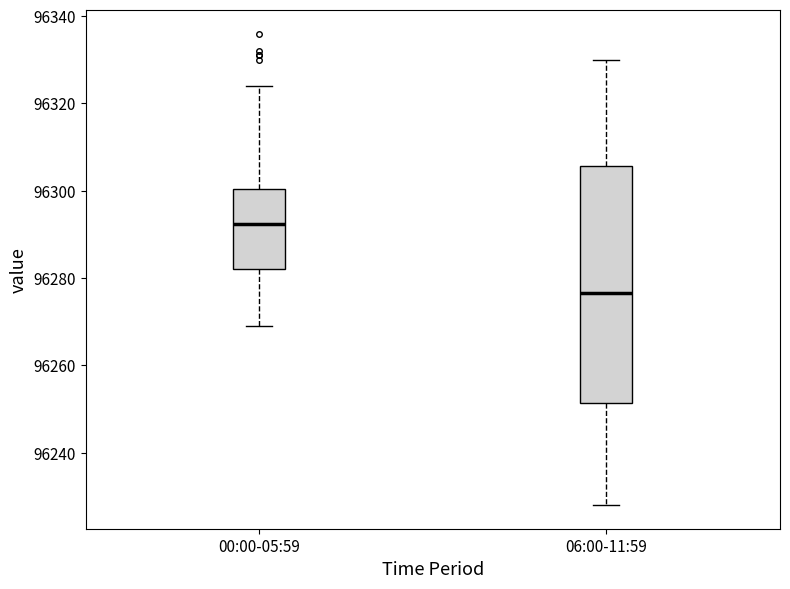

Reading left to right, transcribe this box plot: for each box, give where its median line is, the range the box spans, and where its two whiskers end, as read against the y-axis. The values are not printed on the chart, so give them approximately, as read against the axis.

00:00-05:59: median 96292, box 96282 to 96300, whiskers 96270 to 96324
06:00-11:59: median 96276, box 96252 to 96306, whiskers 96228 to 96330